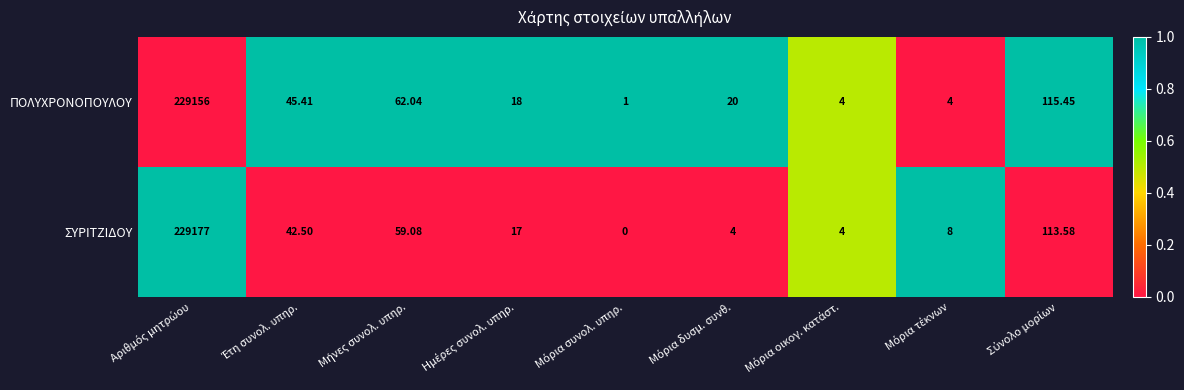

Which series has the widest spread of values?

ΣΥΡΙΤΖΙΔΟΥ